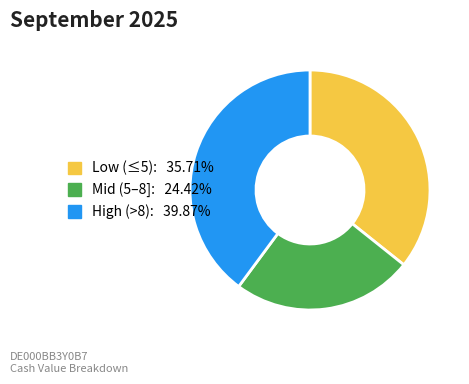

Does any single category account for the majority?

No